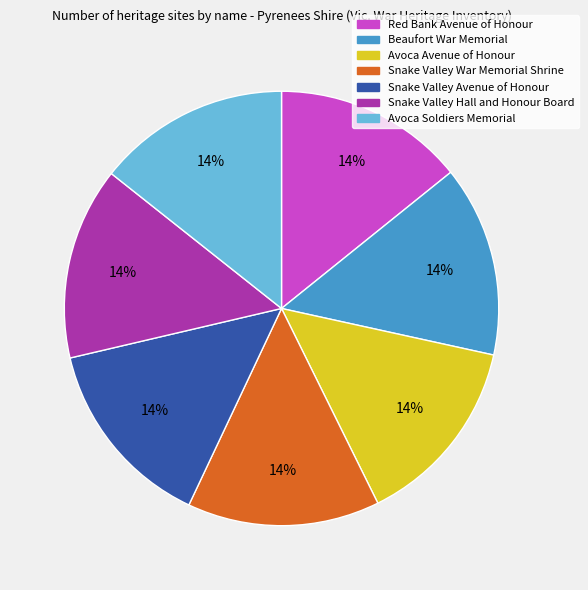

To the nearest percent, what is the average slice percentage?

14%